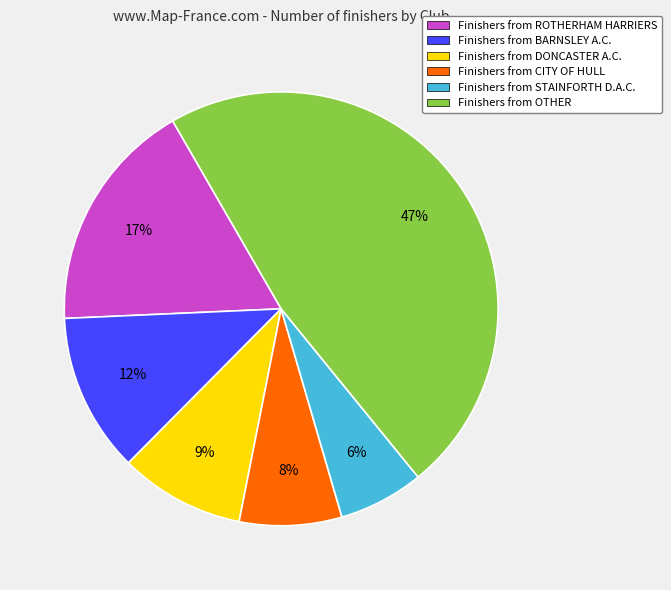

What is the largest slice in the pie chart?

Finishers from OTHER